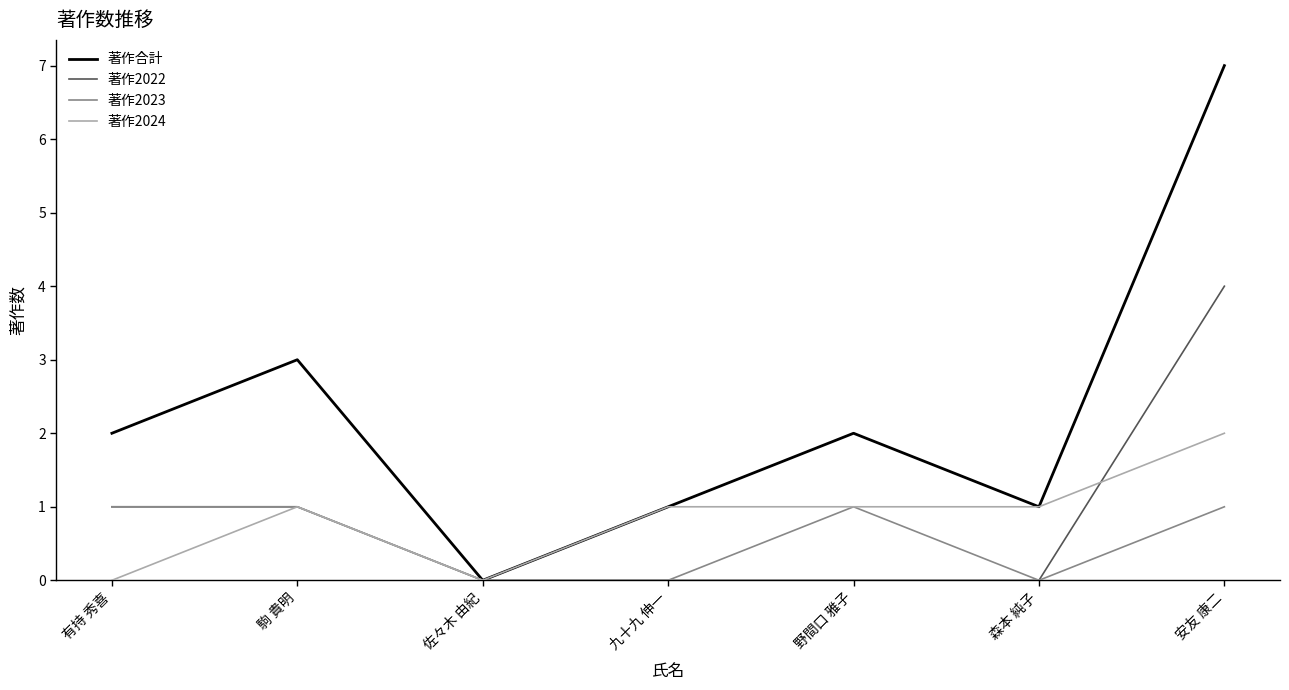

What is the total value across all series at 野間口 雅子?

4